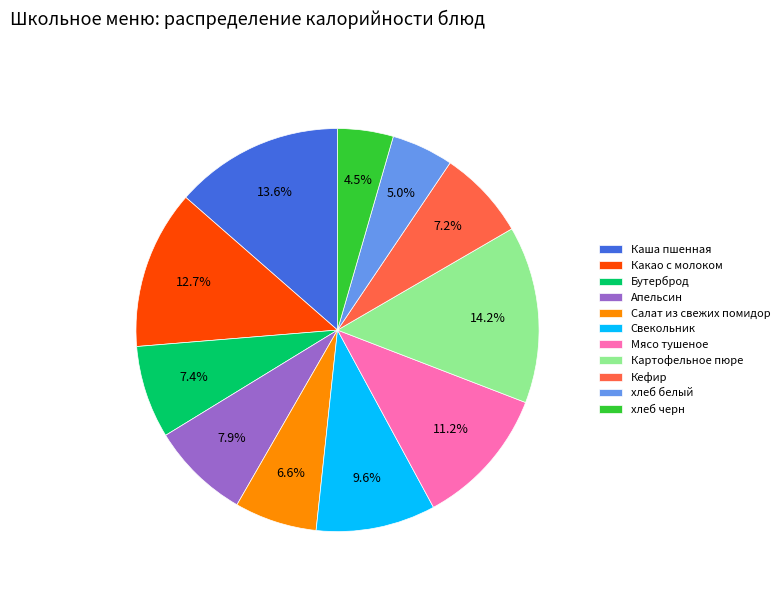

To the nearest percent, what percentage of the pie is Какао с молоком?

13%